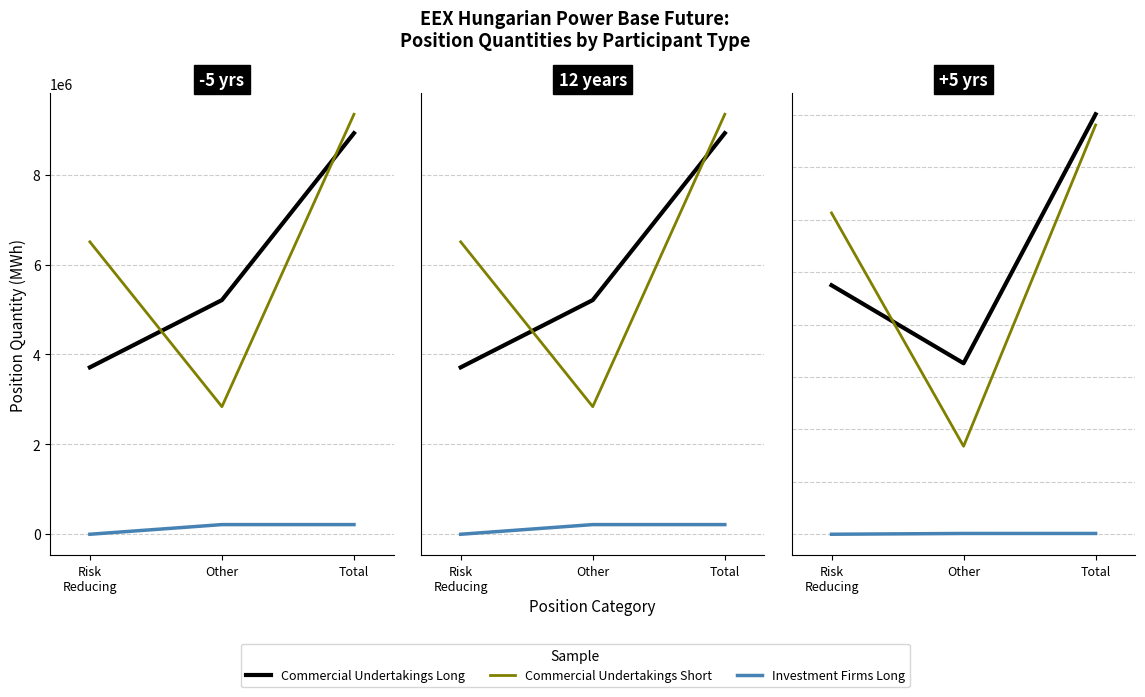

Which series has the largest total across all categories?

Commercial Undertakings Long